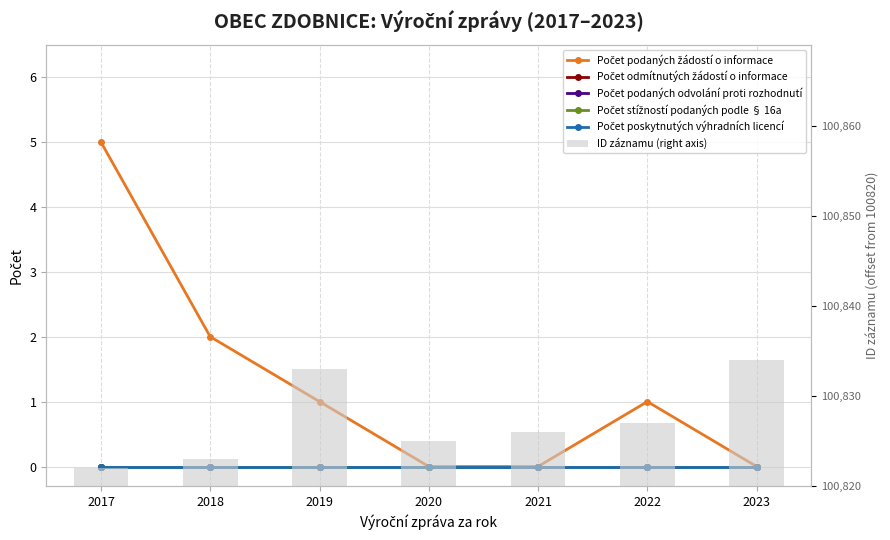

The Počet podaných žádostí o informace series shows 2 at 2018. True or false?

True